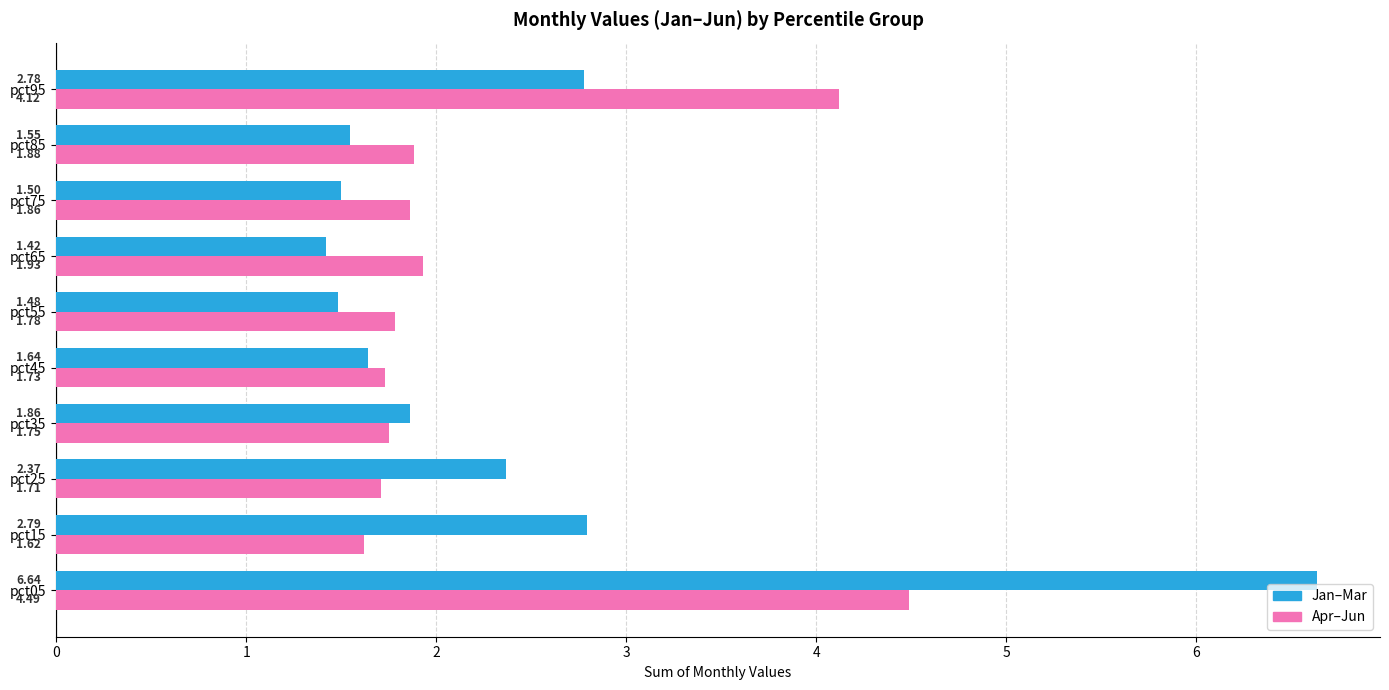

At which category is the sum across all series the highest?

pct05